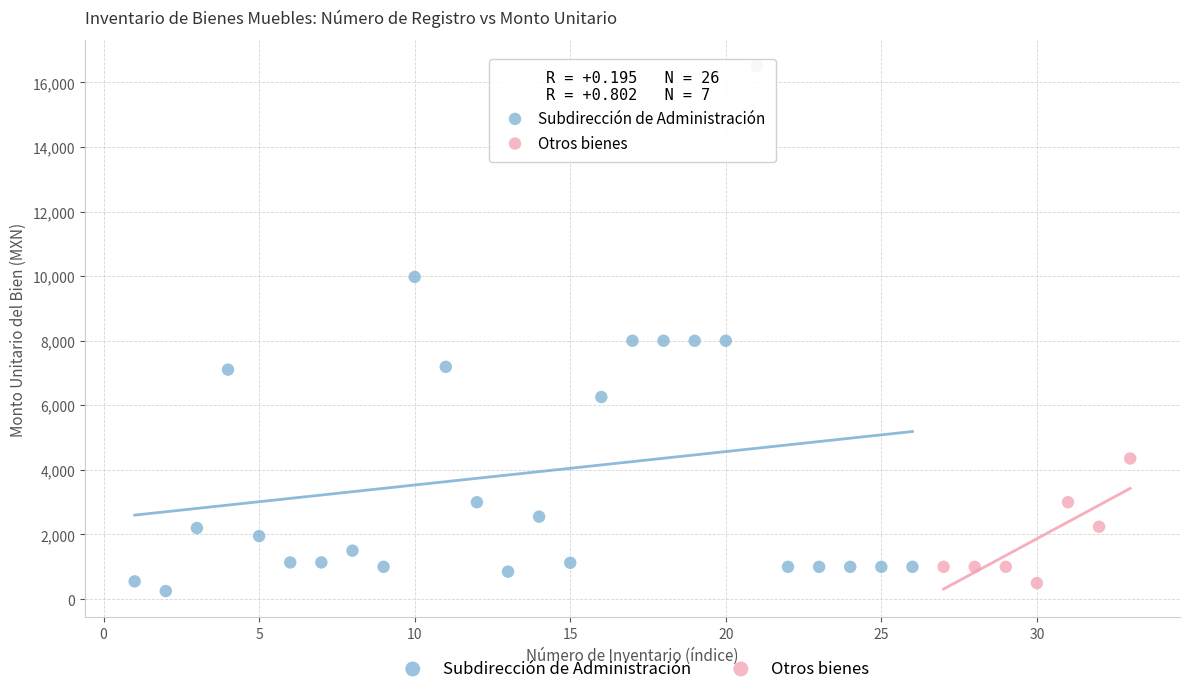

Which series has the widest spread of Y values?

Subdirección de Administración